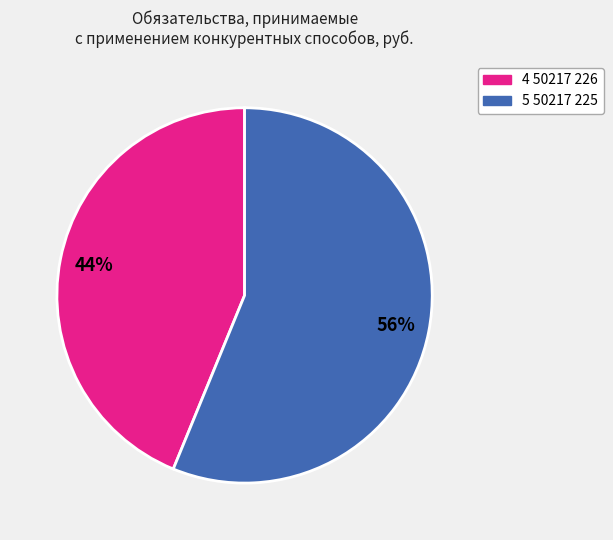

What is the majority slice?

5 50217 225